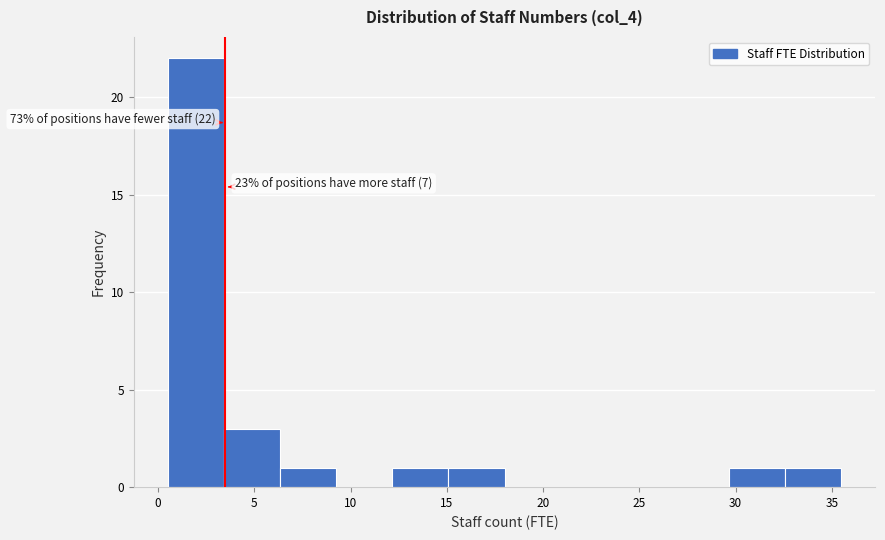

Which range on the x-axis has the tallest bar?

0.5 to 3.5